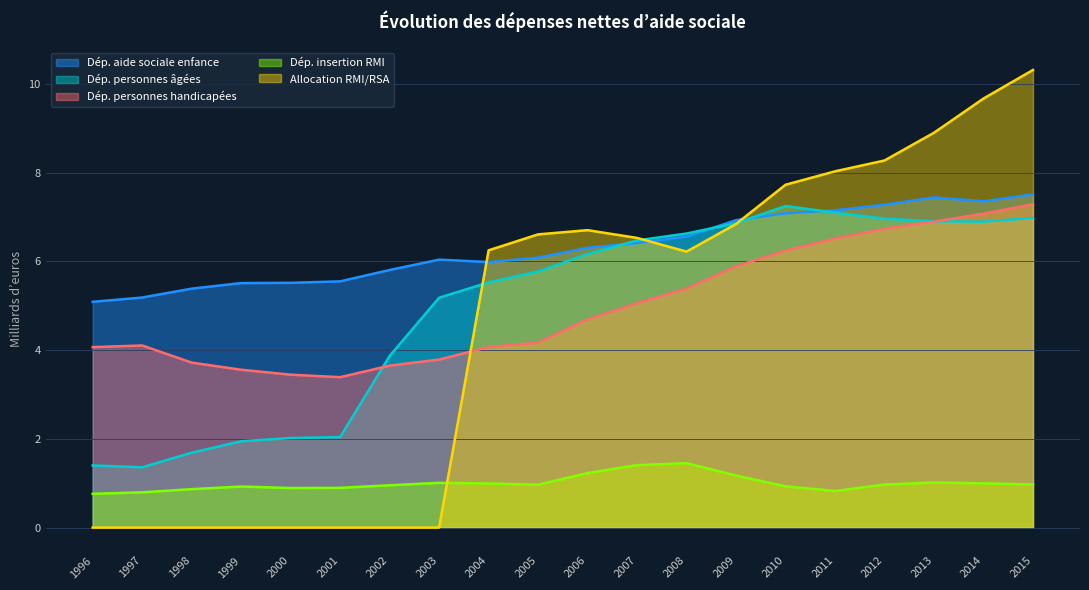

Reading left to right, list all the values displayed in this chart.

Dép. aide sociale enfance: 5.1	5.2	5.4	5.5	5.5	5.5	5.8	6.0	6.0	6.1	6.3	6.4	6.6	6.9	7.1	7.1	7.3	7.4	7.4	7.5
Dép. personnes âgées: 1.4	1.4	1.7	1.9	2.0	2.0	3.9	5.2	5.5	5.8	6.2	6.5	6.6	6.9	7.2	7.1	7.0	6.9	6.9	7.0
Dép. personnes handicapées: 4.1	4.1	3.7	3.6	3.4	3.4	3.7	3.8	4.1	4.2	4.7	5.1	5.4	5.9	6.2	6.5	6.7	6.9	7.1	7.3
Dép. insertion RMI: 0.8	0.8	0.9	0.9	0.9	0.9	1.0	1.0	1.0	1.0	1.2	1.4	1.5	1.2	0.9	0.8	1.0	1.0	1.0	1.0
Allocation RMI/RSA: 0.0	0.0	0.0	0.0	0.0	0.0	0.0	0.0	6.2	6.6	6.7	6.5	6.2	6.8	7.7	8.0	8.3	8.9	9.7	10.3